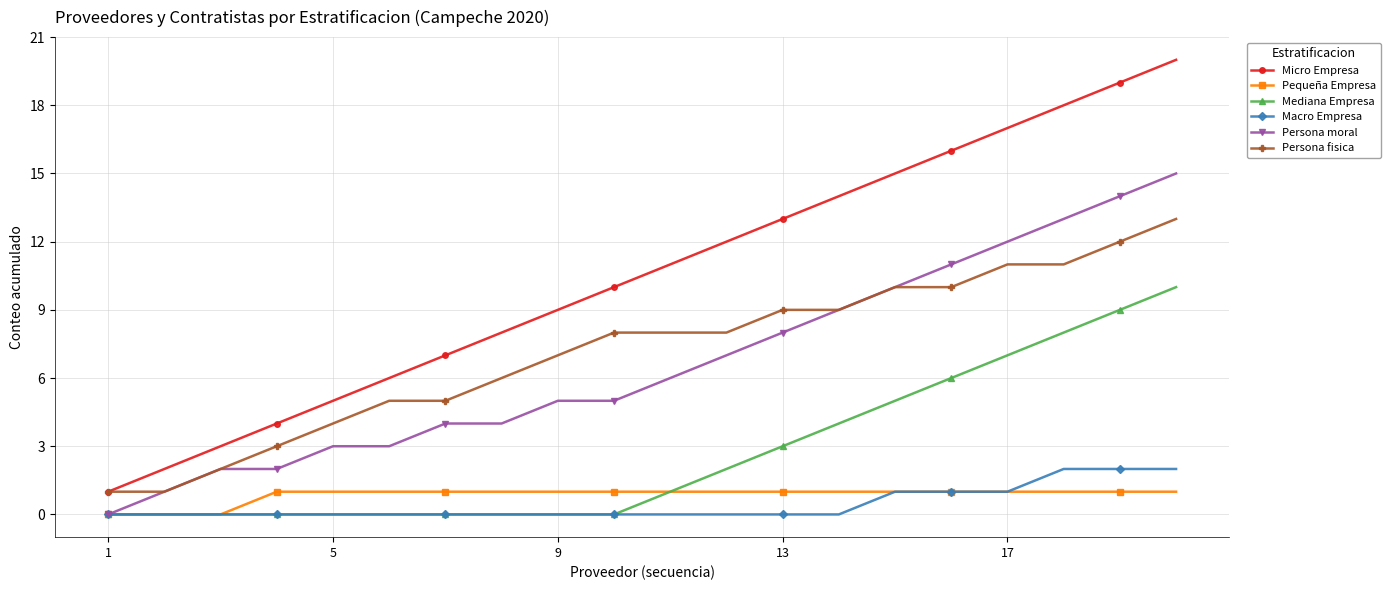

Which series has the largest range (max minus min)?

Micro Empresa